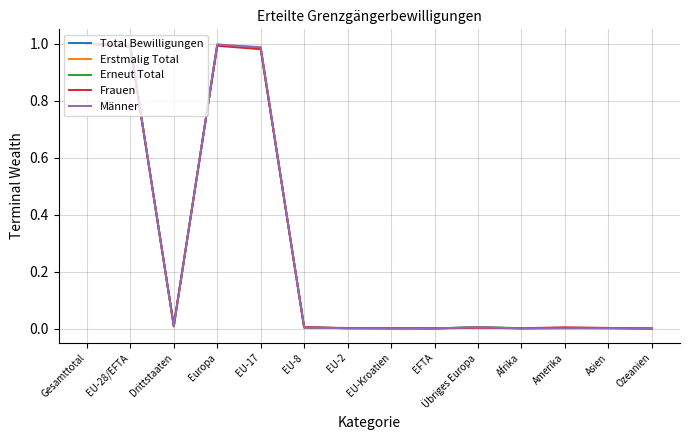

The Total Bewilligungen series shows 0.5 at EU-17. True or false?

False